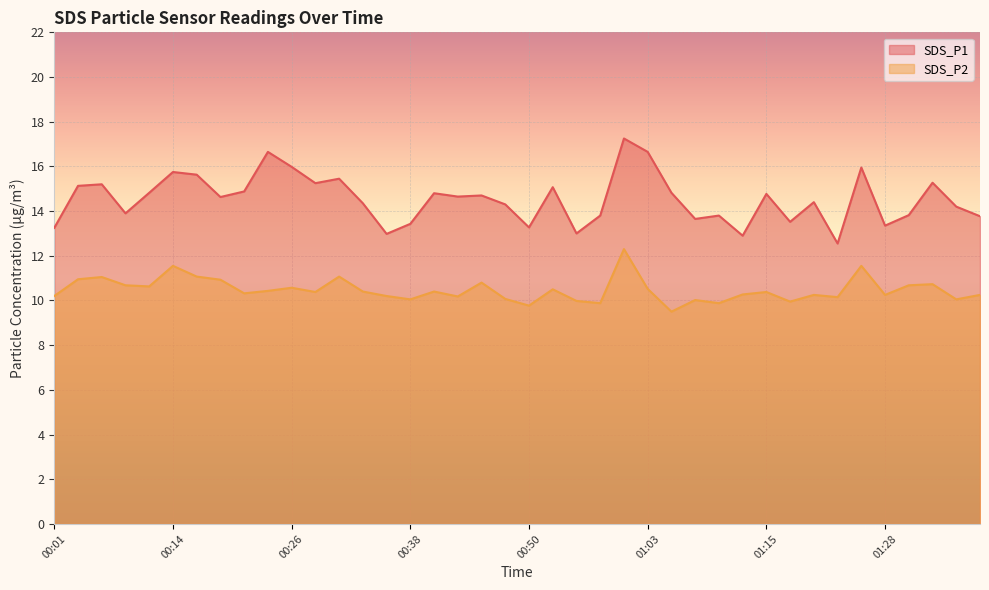

Which series has the widest spread of values?

SDS_P1